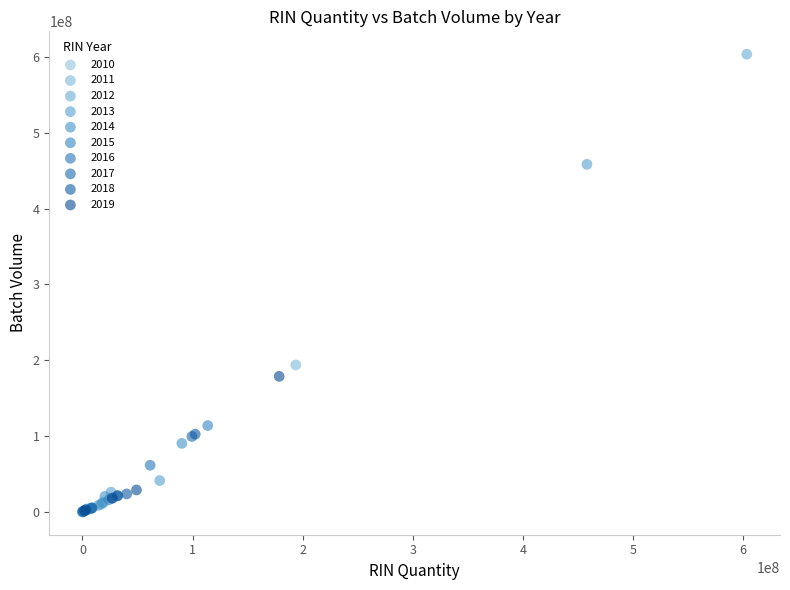

Which series has the widest spread of Y values?

2012